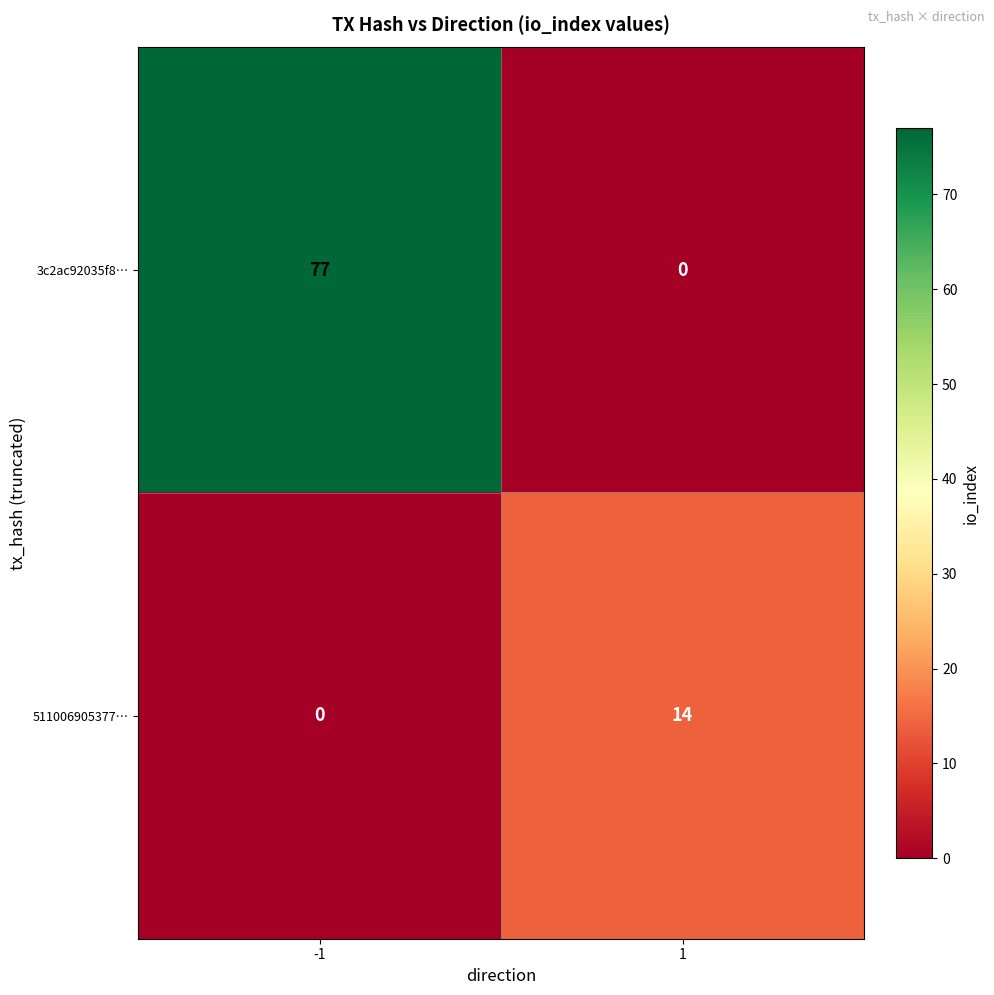

What is the highest value of the 3c2ac92035f8… series?

77